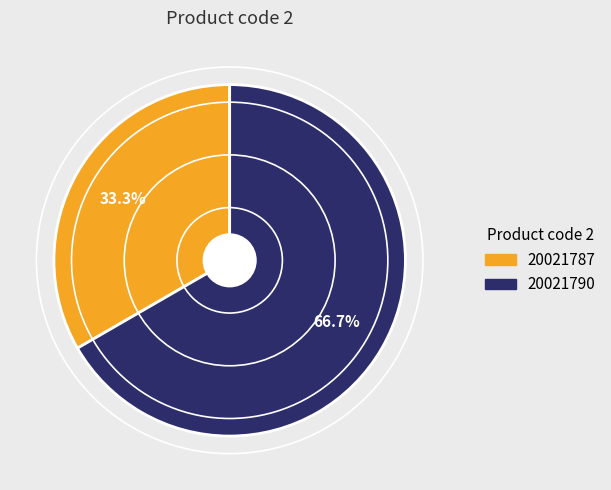

Rank the categories by value from lowest to highest.

20021787, 20021790